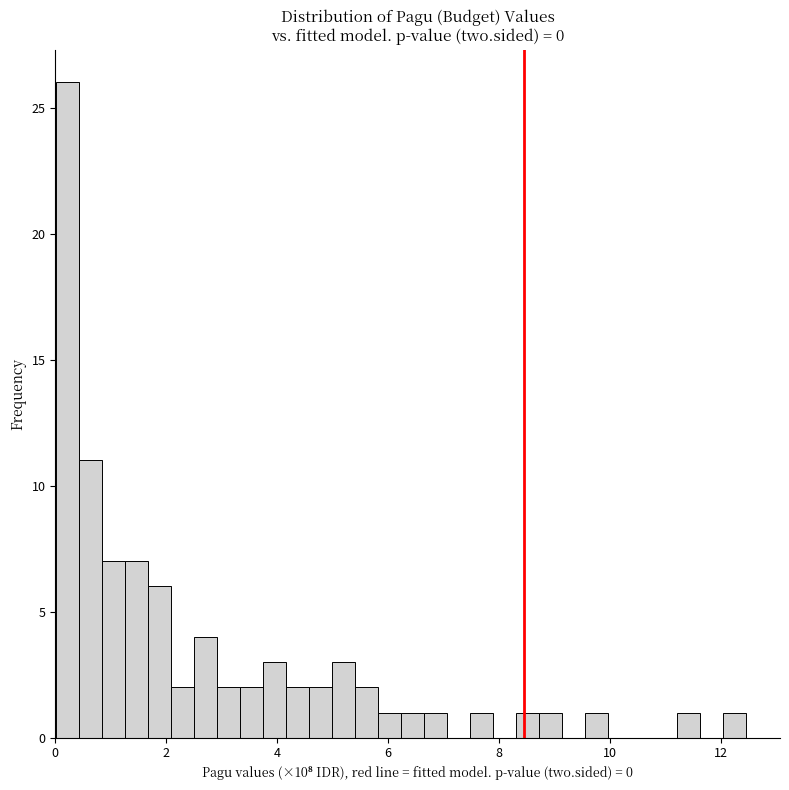

Around what value on the x-axis is the tallest bar? Give the approximate position of its centre, as read against the axis.

0.2